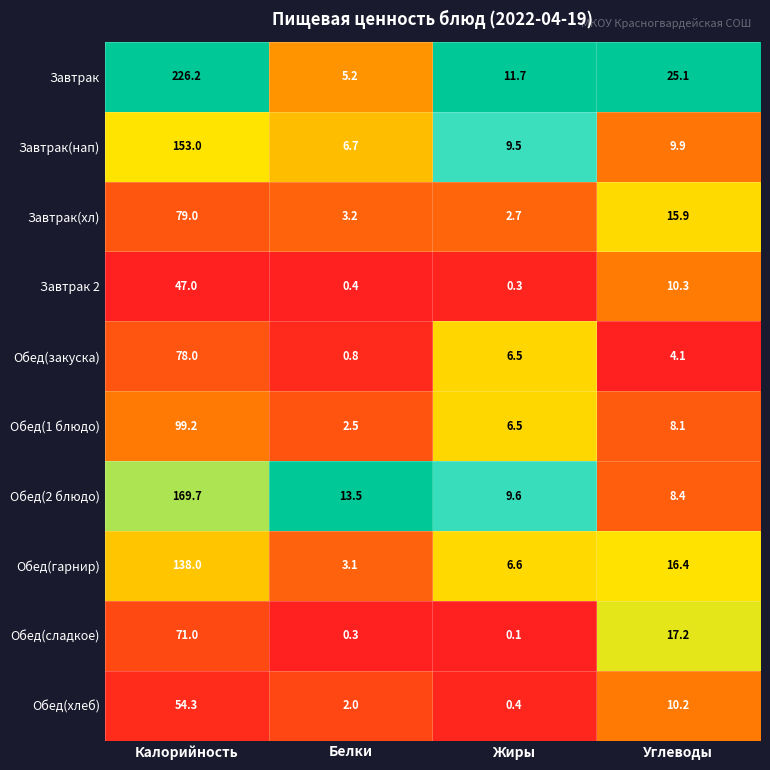

How many distinct data groups are displayed?

10